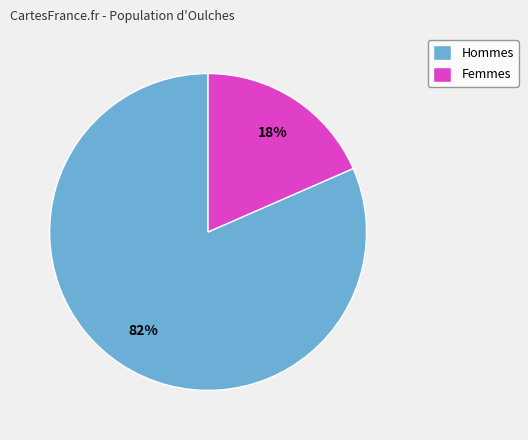

Rank the categories by value from lowest to highest.

Femmes, Hommes